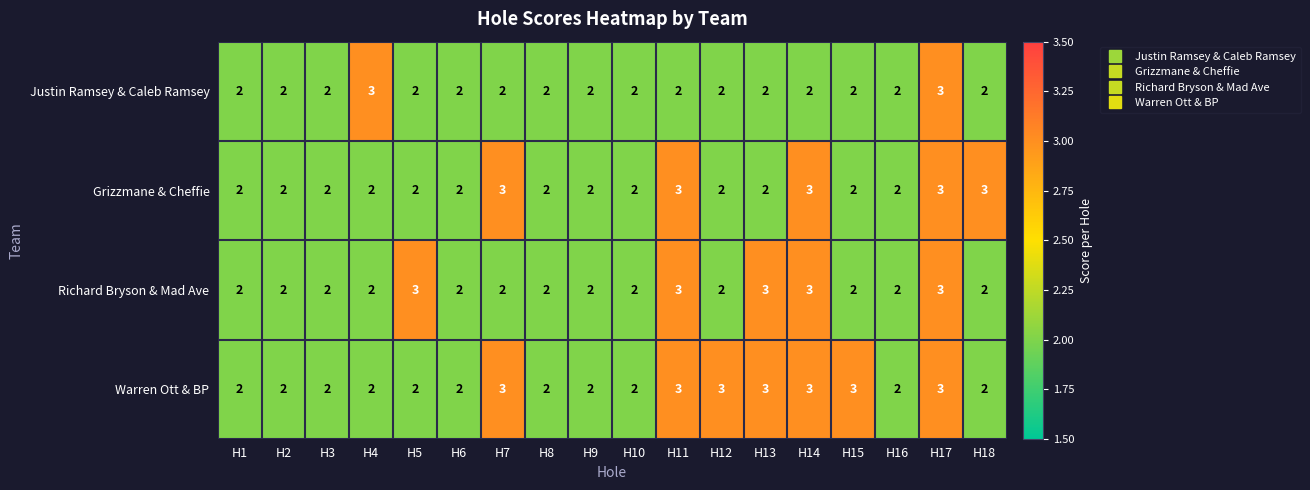

The value of Justin Ramsey & Caleb Ramsey at H4 is 1. True or false?

False